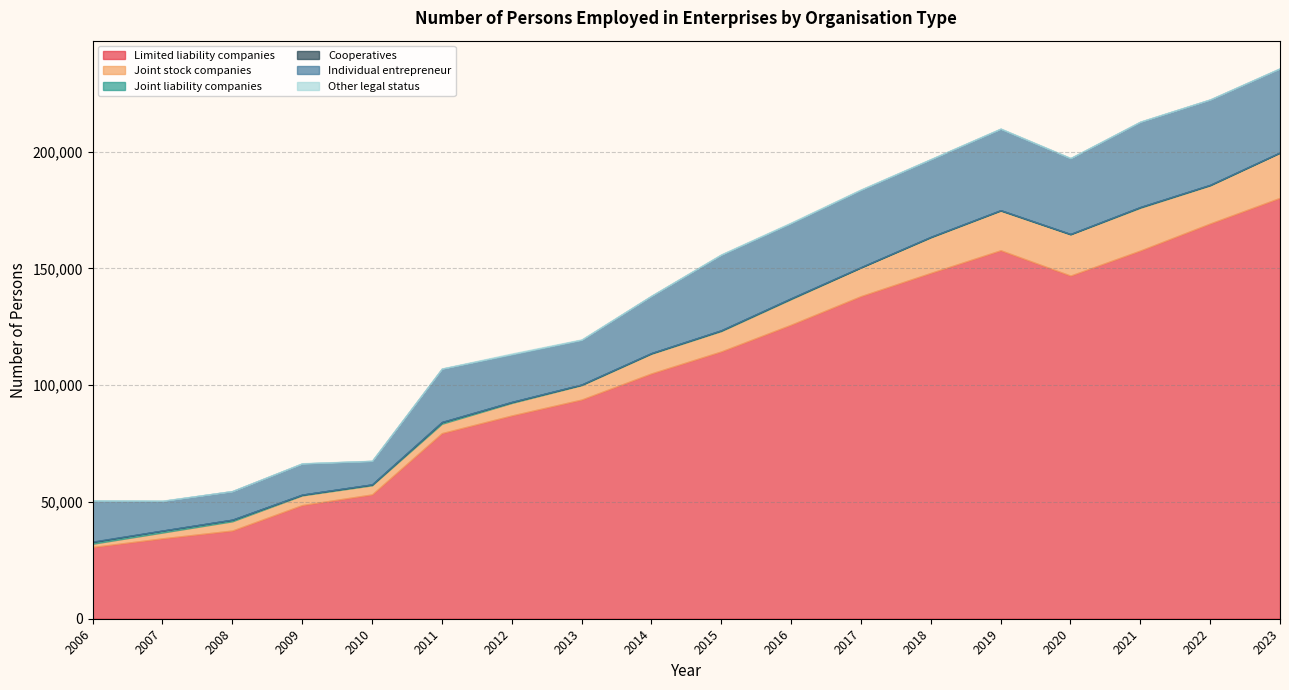

In Joint stock companies, how many points are higher than both neighbors (excluding endpoints)?

2